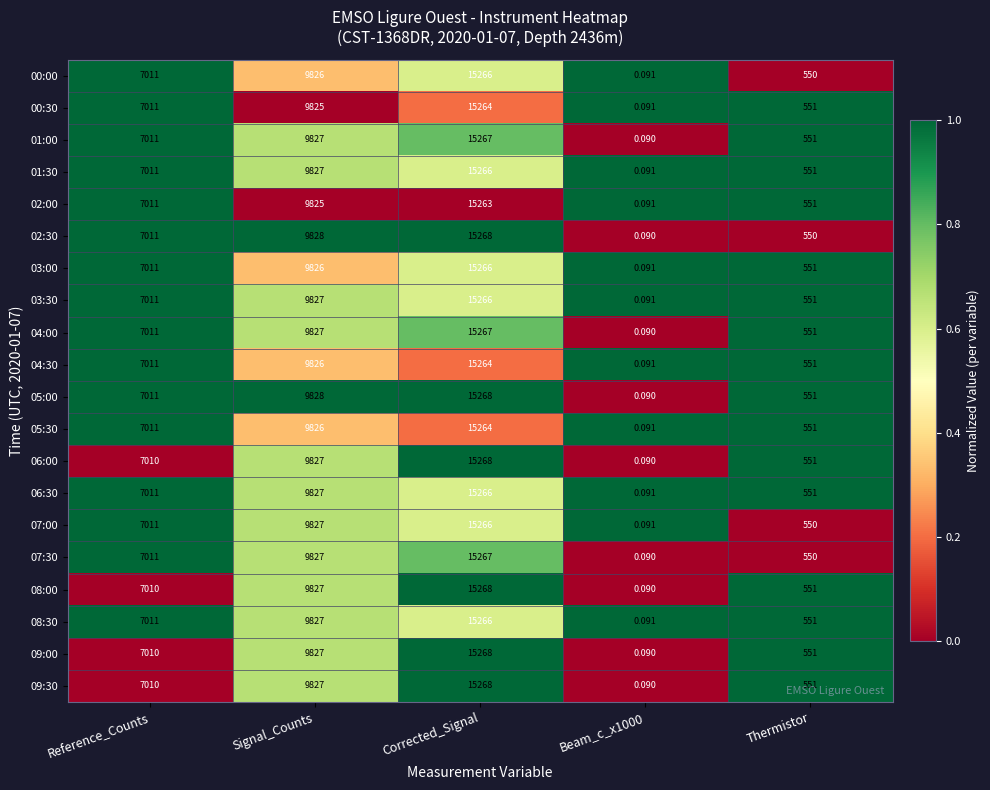

At which label is 08:00 closest to 7634?

Reference_Counts